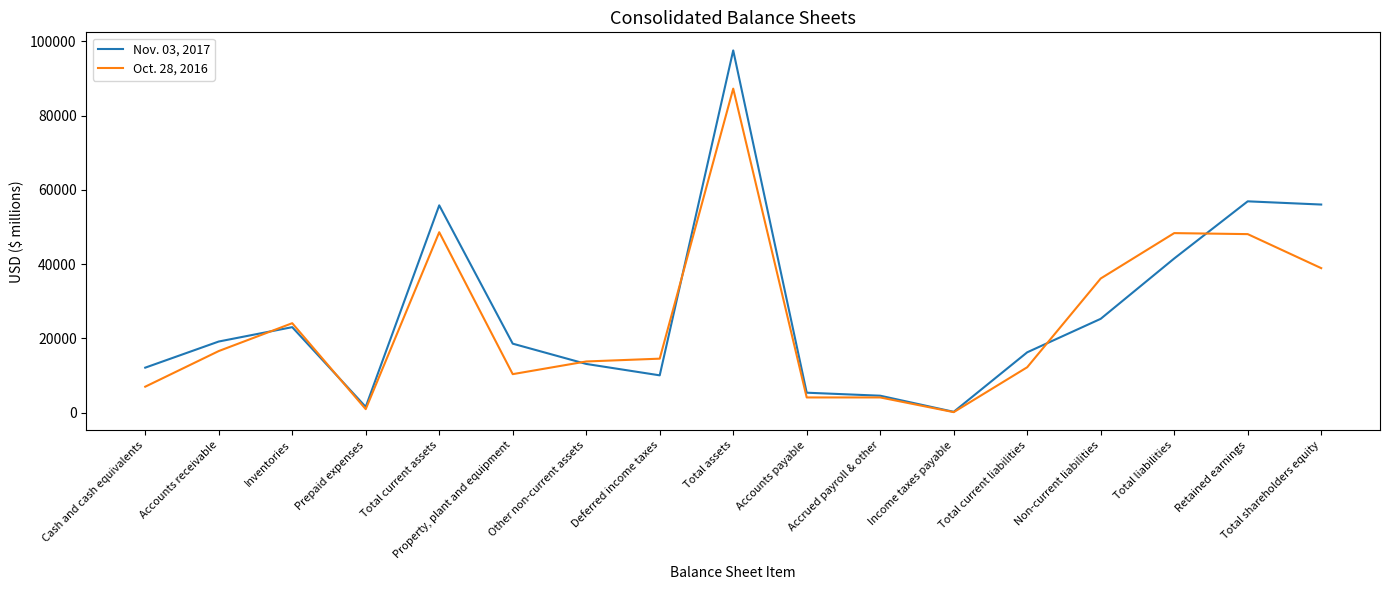

List the labels in order of Oct. 28, 2016 value, largest first.

Total assets, Total current assets, Total liabilities, Retained earnings, Total shareholders equity, Non-current liabilities, Inventories, Accounts receivable, Deferred income taxes, Other non-current assets, Total current liabilities, Property, plant and equipment, Cash and cash equivalents, Accrued payroll & other, Accounts payable, Prepaid expenses, Income taxes payable